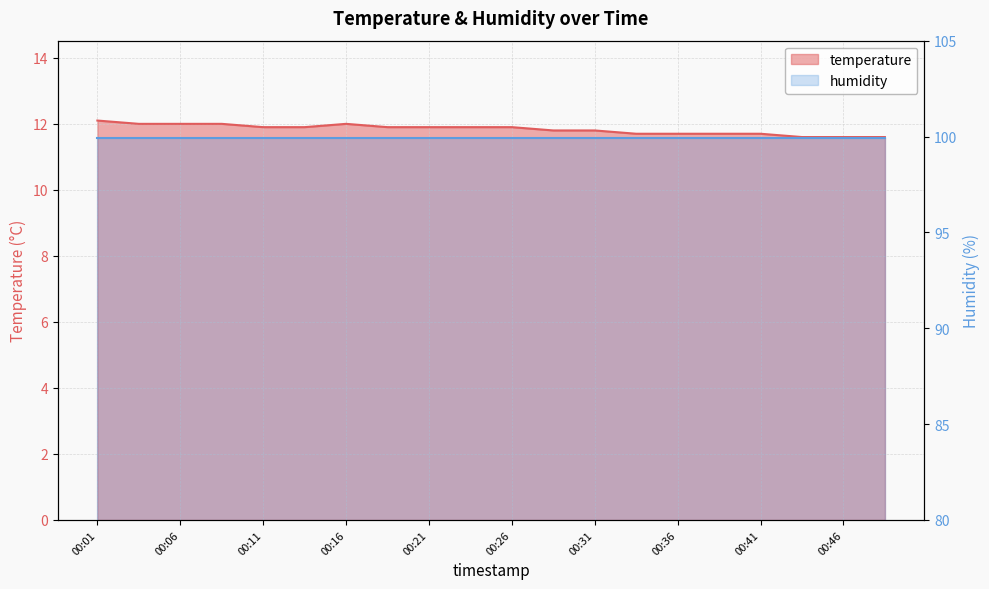

True or false: the data shows 6.8 at 00:48.

False